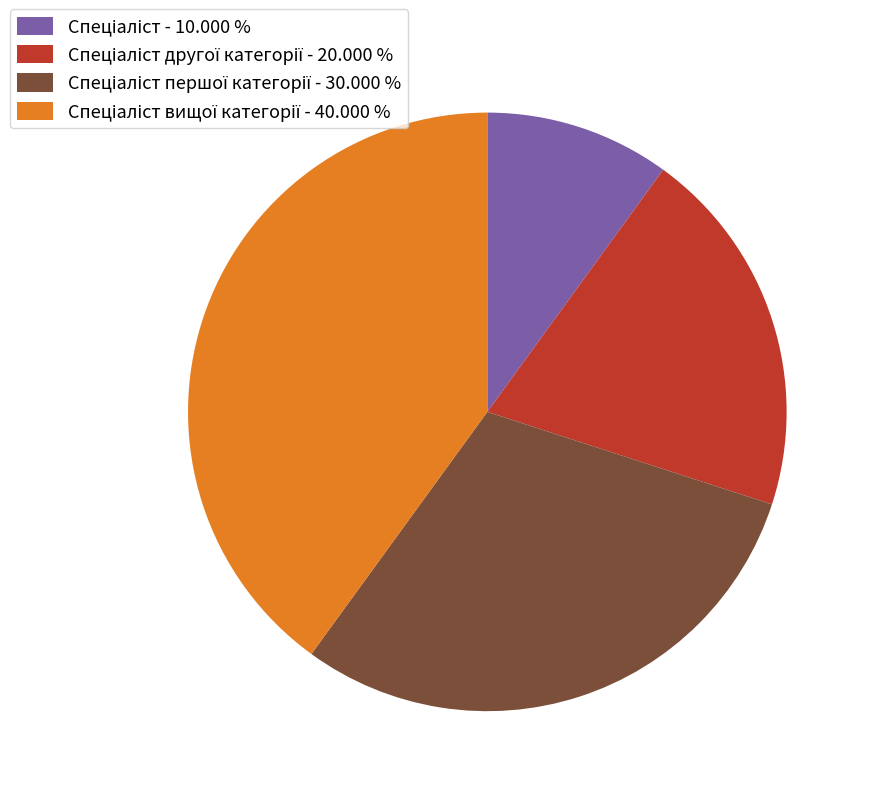

Is there any slice that represents more than half of the pie?

No